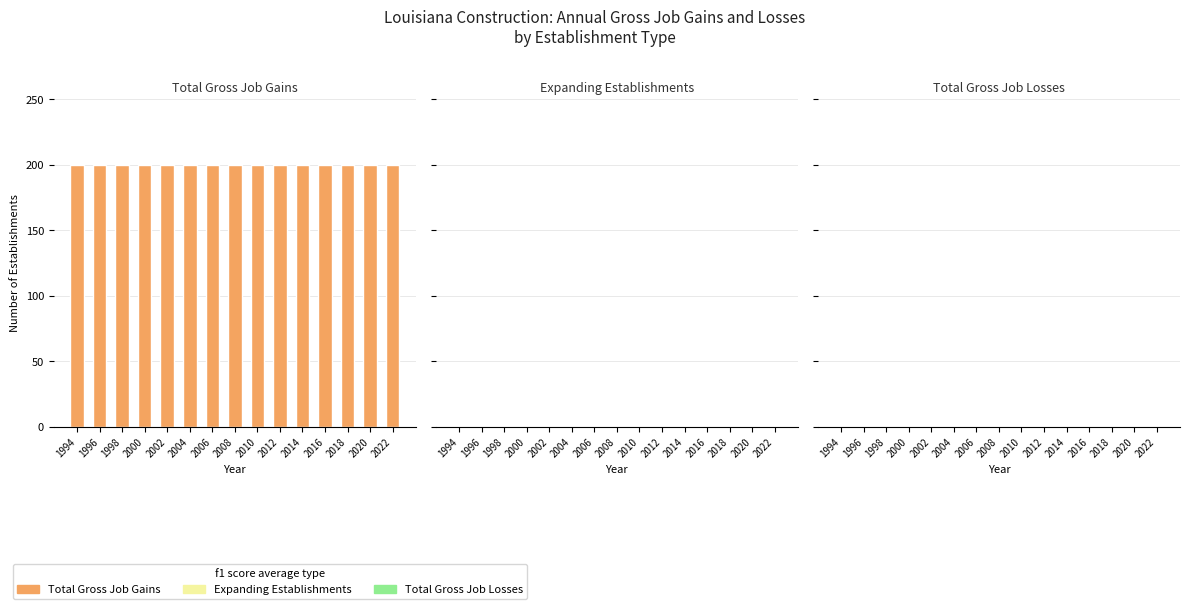

What is the minimum value for Total Gross Job Gains?

200